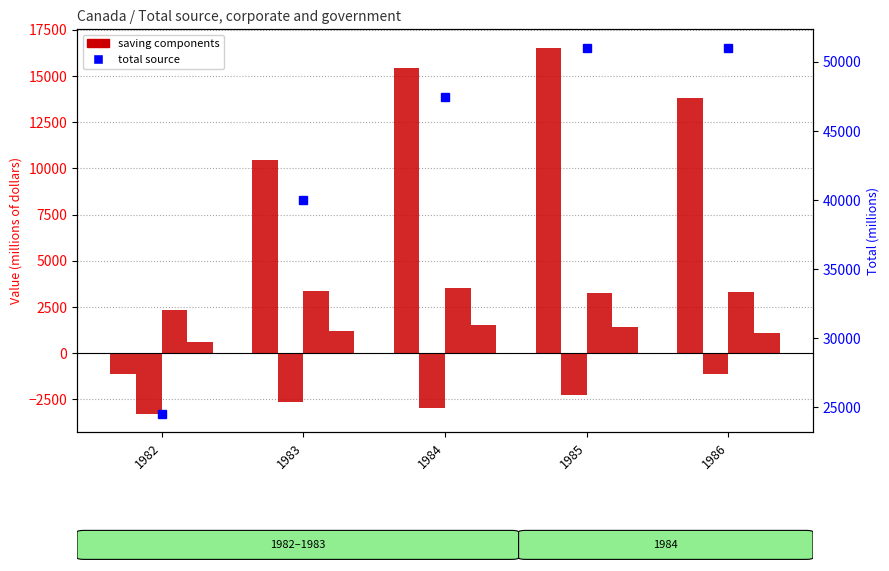

At which category is the sum across all series the highest?

1985